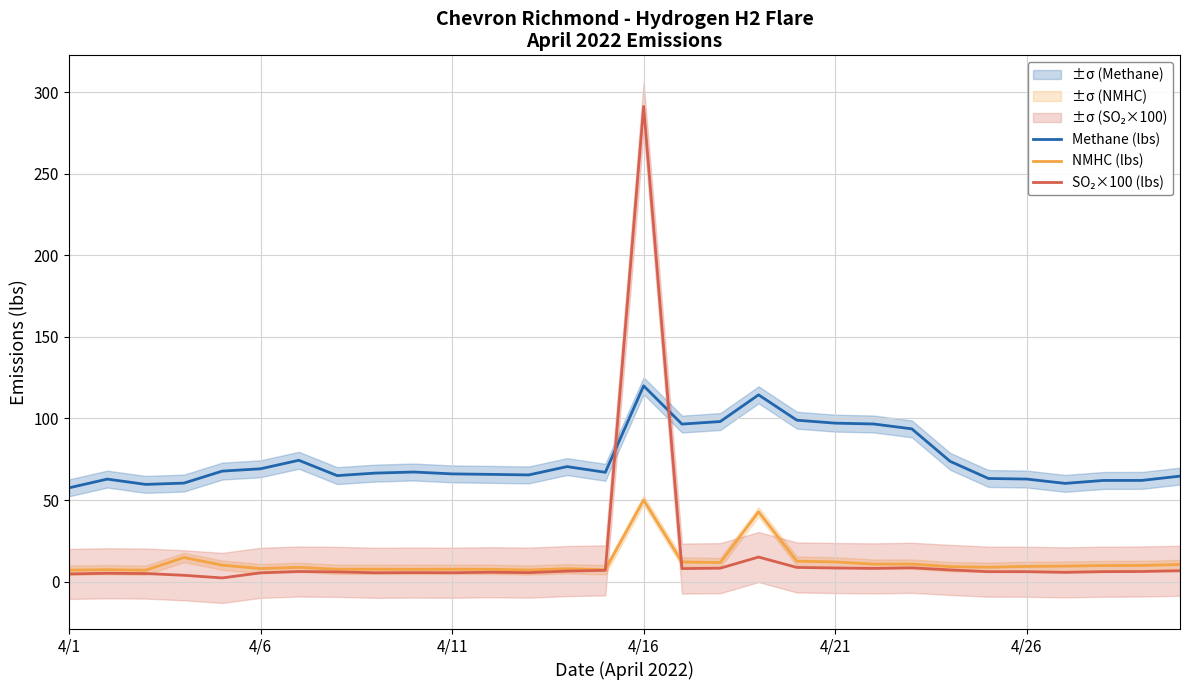

Does the chart display data point markers on the line(s)?

No